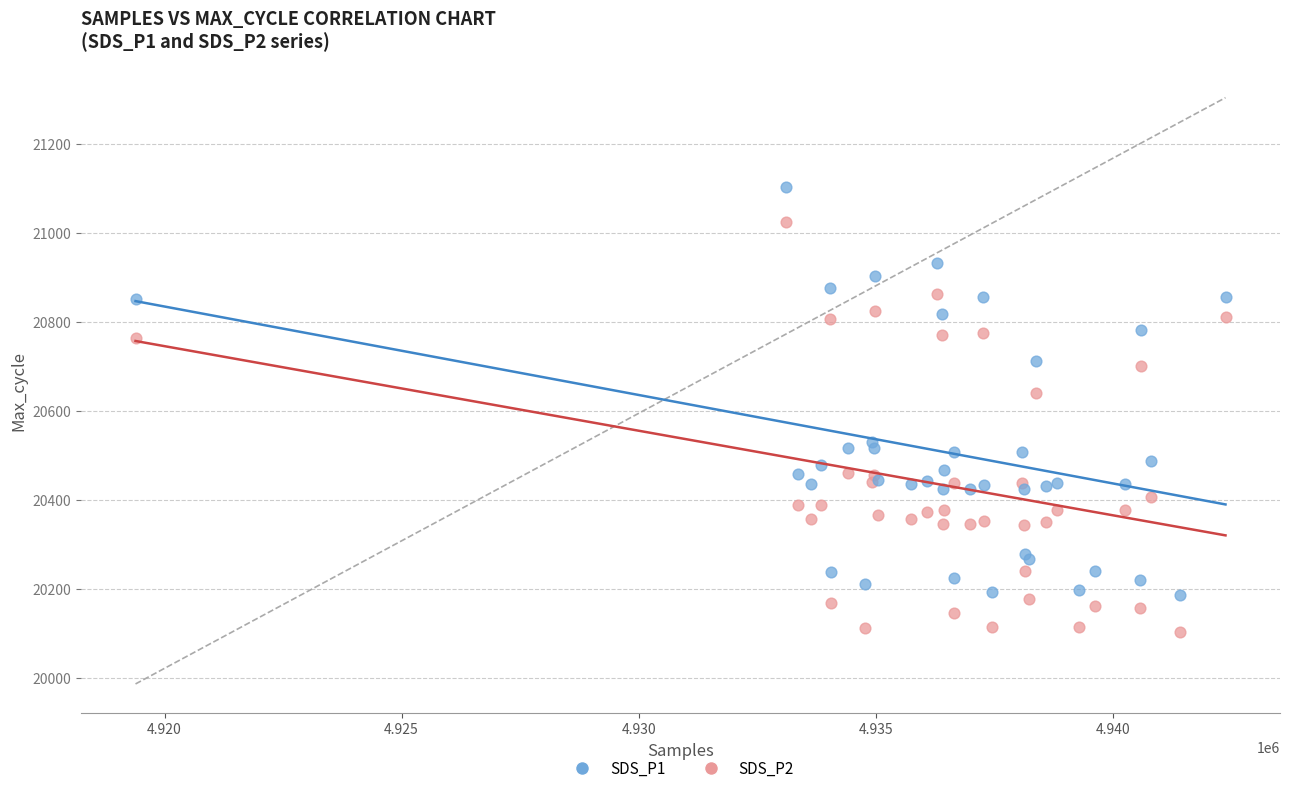

What are all the series names shown in the legend?

SDS_P1, SDS_P2